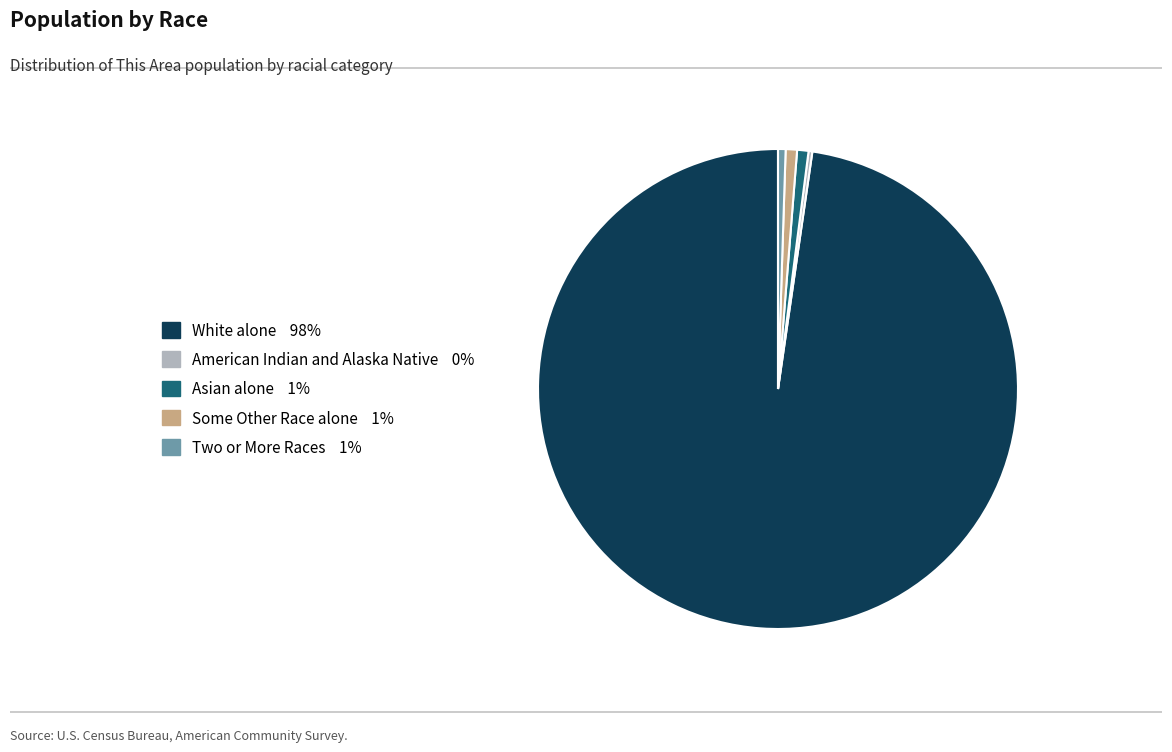

Does any single category account for the majority?

Yes